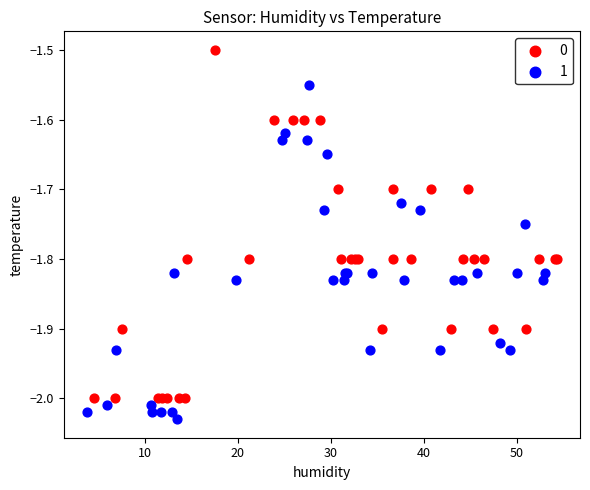

What are all the series names shown in the legend?

0, 1